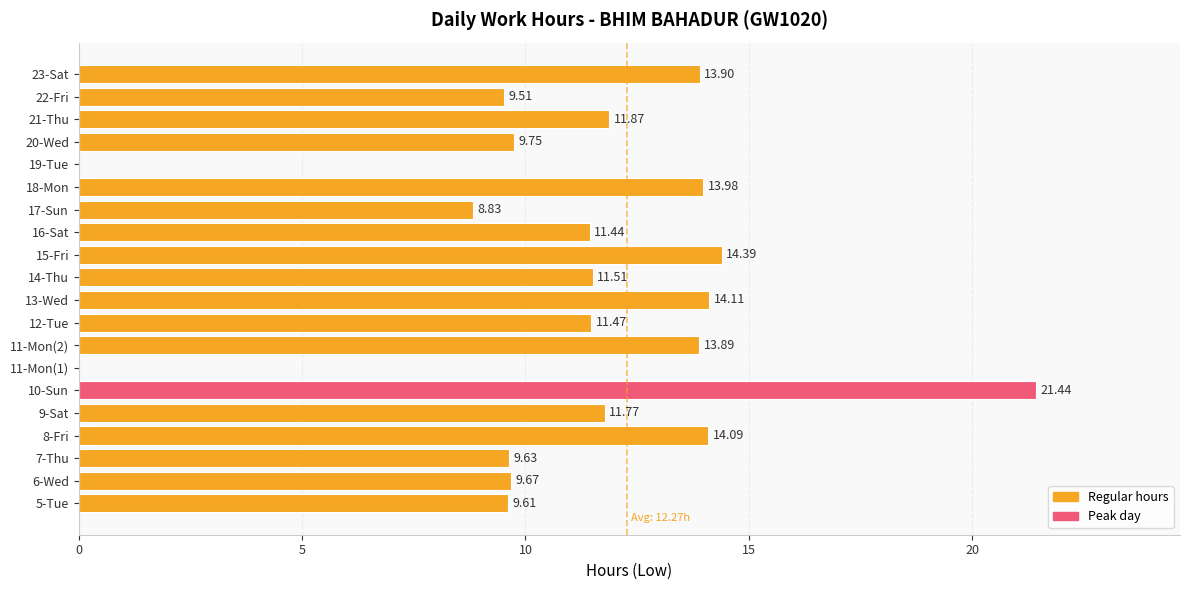

Are the bars grouped side by side (vs. stacked)?

No